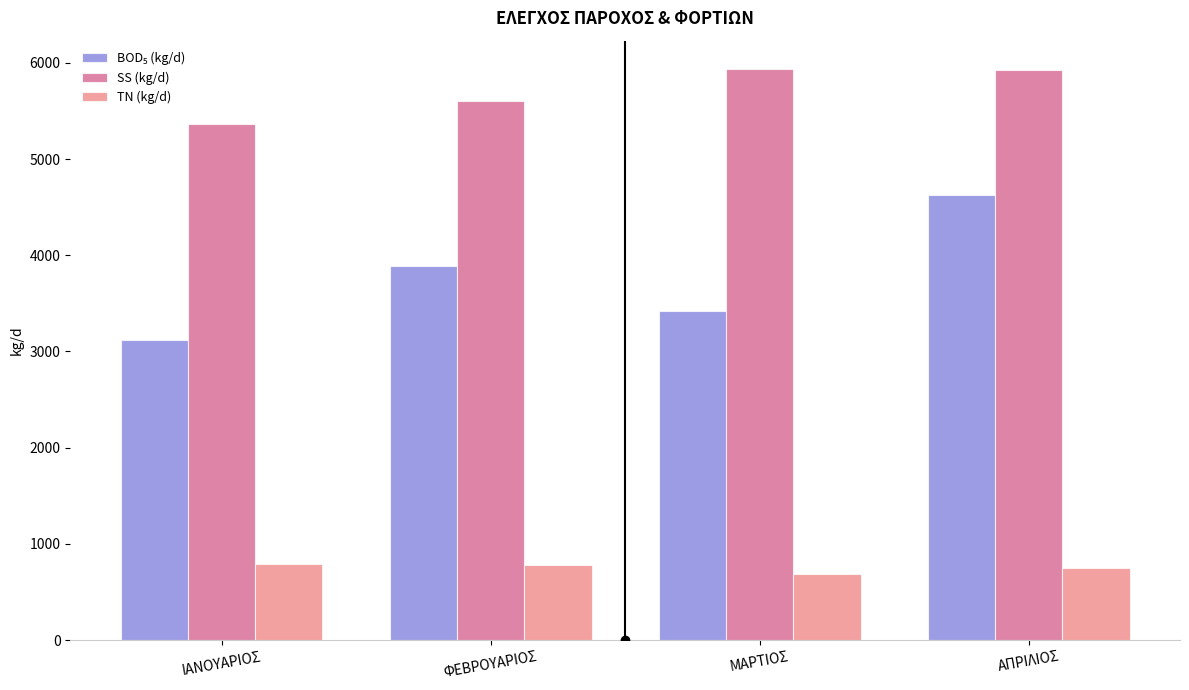

What is the approximate value of SS (kg/d) at ΙΑΝΟΥΑΡΙΟΣ?

5362.0